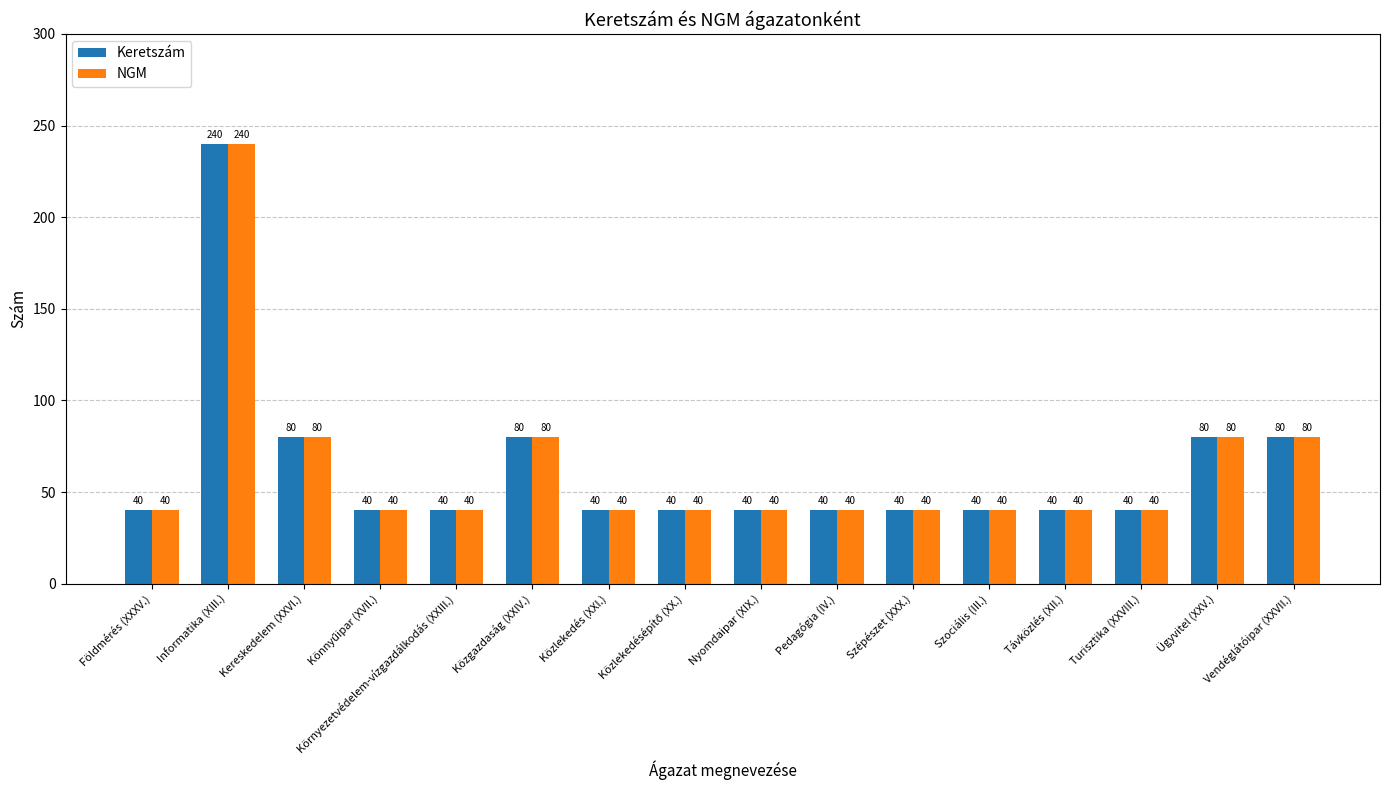

What position from the left is Távközlés (XII.)?

13